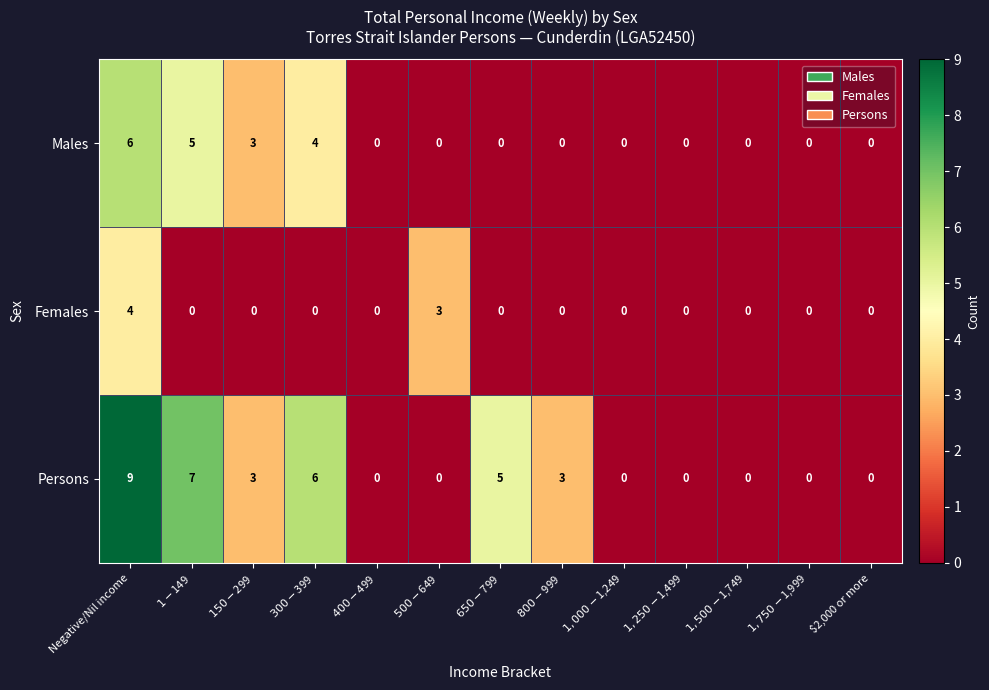

Rank the series by their average value, from highest to lowest.

Persons, Males, Females